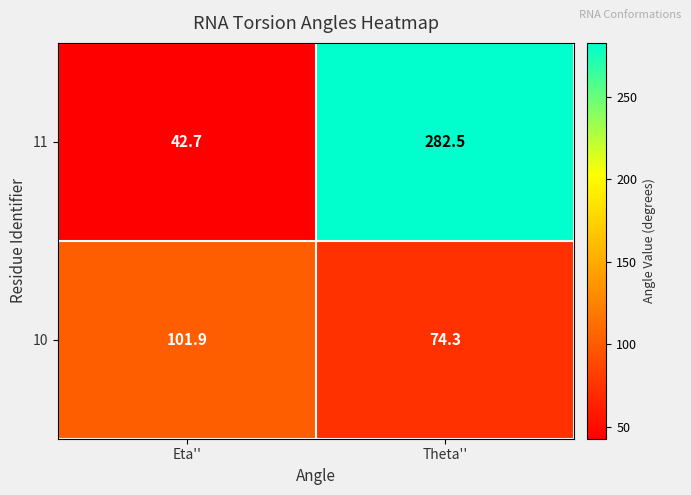

Reading left to right, extract all data points from this chart.

11: 42.7	282.5
10: 101.9	74.3